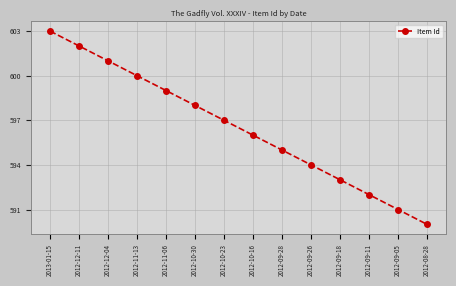

Reading right to left, list all the values displayed in this chart.

2012-08-28=590	2012-09-05=591	2012-09-11=592	2012-09-18=593	2012-09-26=594	2012-09-28=595	2012-10-16=596	2012-10-23=597	2012-10-30=598	2012-11-06=599	2012-11-13=600	2012-12-04=601	2012-12-11=602	2013-01-15=603